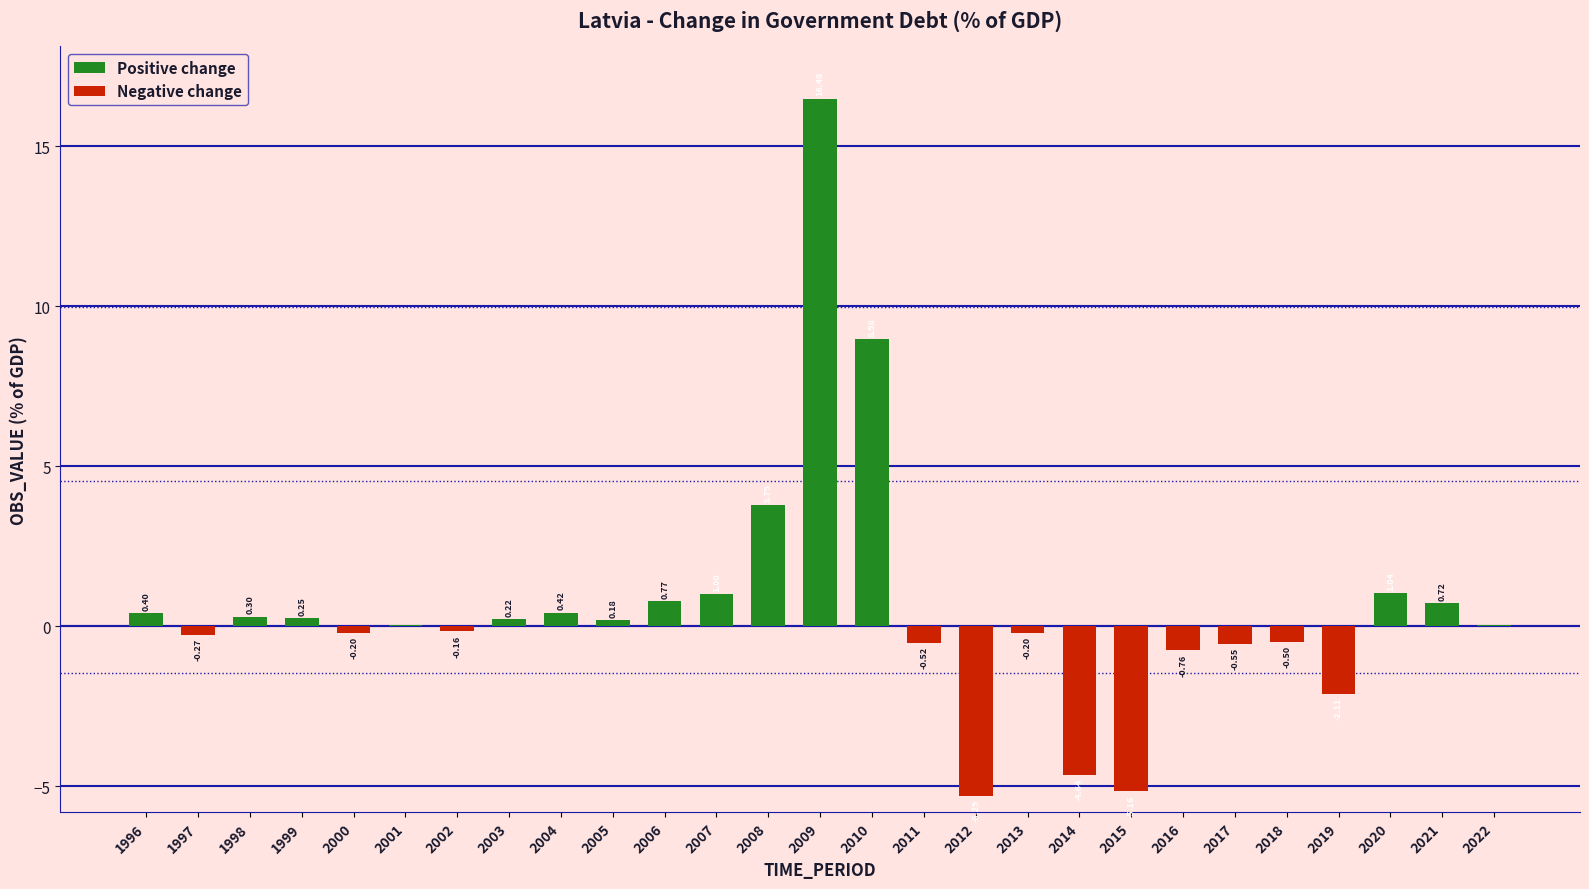

At 2002, list the series in order from largest to smallest.

Positive change, Negative change